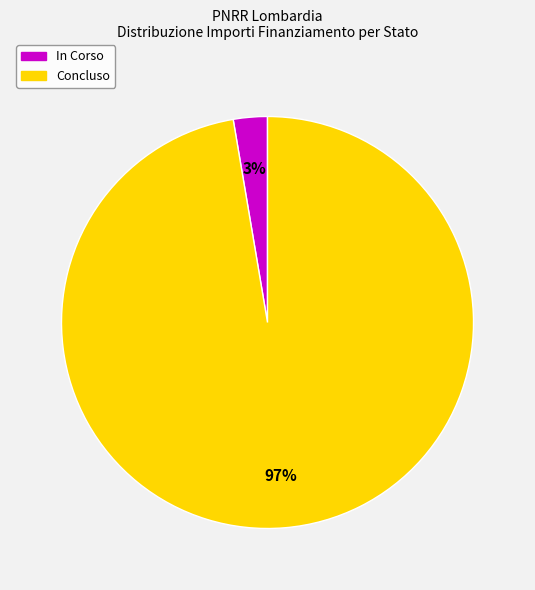

Is there any slice that represents more than half of the pie?

Yes